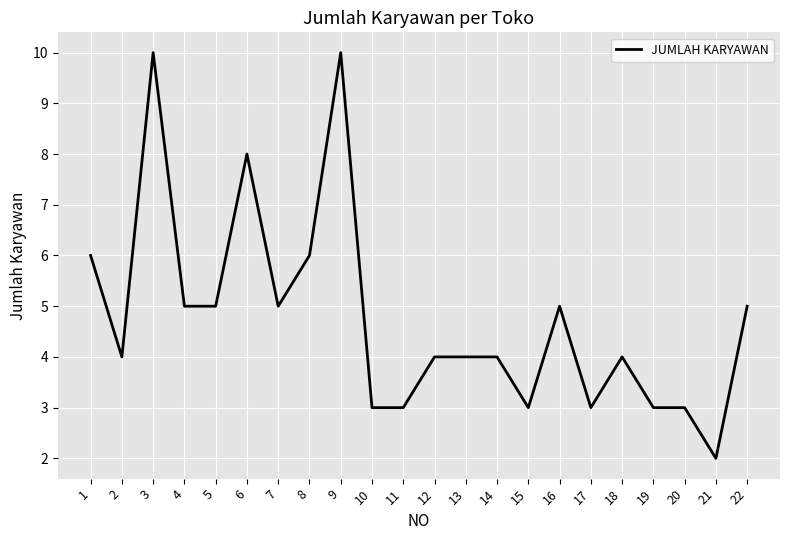

What is the ratio of the value at 22 to the value at 19?

1.7